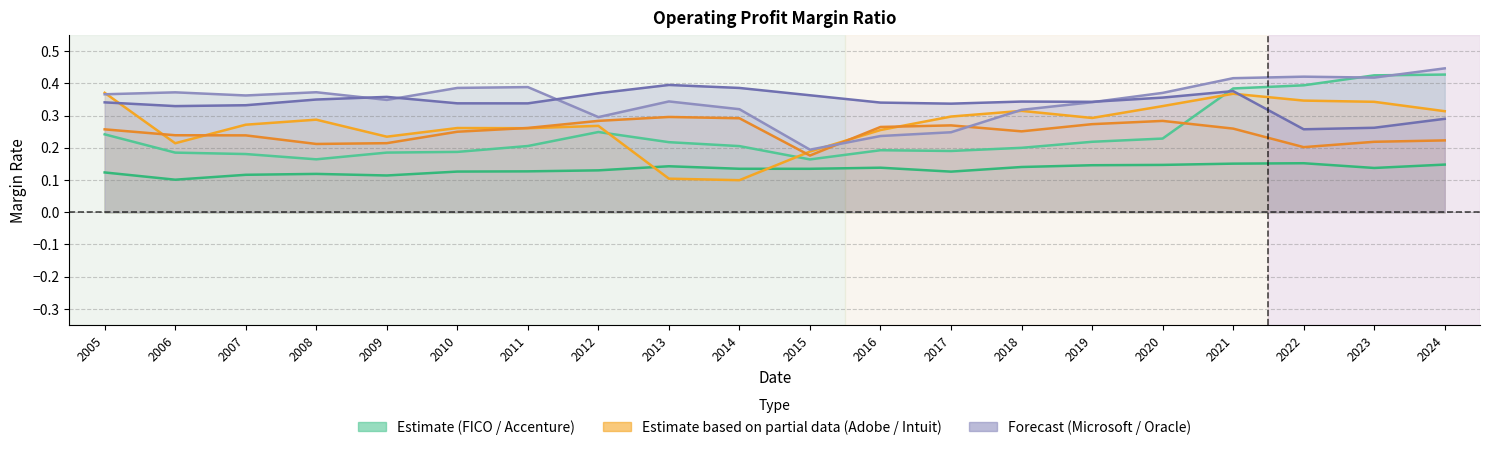

Reading left to right, list all the values displayed in this chart.

Fair Isaac Corp.: 0.2	0.2	0.2	0.2	0.2	0.2	0.2	0.2	0.2	0.2	0.2	0.2	0.2	0.2	0.2	0.2	0.4	0.4	0.4	0.4
Accenture PLC: 0.1	0.1	0.1	0.1	0.1	0.1	0.1	0.1	0.1	0.1	0.1	0.1	0.1	0.1	0.1	0.1	0.2	0.2	0.1	0.1
Adobe Inc.: 0.4	0.2	0.3	0.3	0.2	0.3	0.3	0.3	0.1	0.1	0.2	0.3	0.3	0.3	0.3	0.3	0.4	0.3	0.3	0.3
Intuit Inc.: 0.3	0.2	0.2	0.2	0.2	0.2	0.3	0.3	0.3	0.3	0.2	0.3	0.3	0.3	0.3	0.3	0.3	0.2	0.2	0.2
Microsoft Corp.: 0.4	0.4	0.4	0.4	0.3	0.4	0.4	0.3	0.3	0.3	0.2	0.2	0.2	0.3	0.3	0.4	0.4	0.4	0.4	0.4
Oracle Corp.: 0.3	0.3	0.3	0.3	0.4	0.3	0.3	0.4	0.4	0.4	0.4	0.3	0.3	0.3	0.3	0.4	0.4	0.3	0.3	0.3